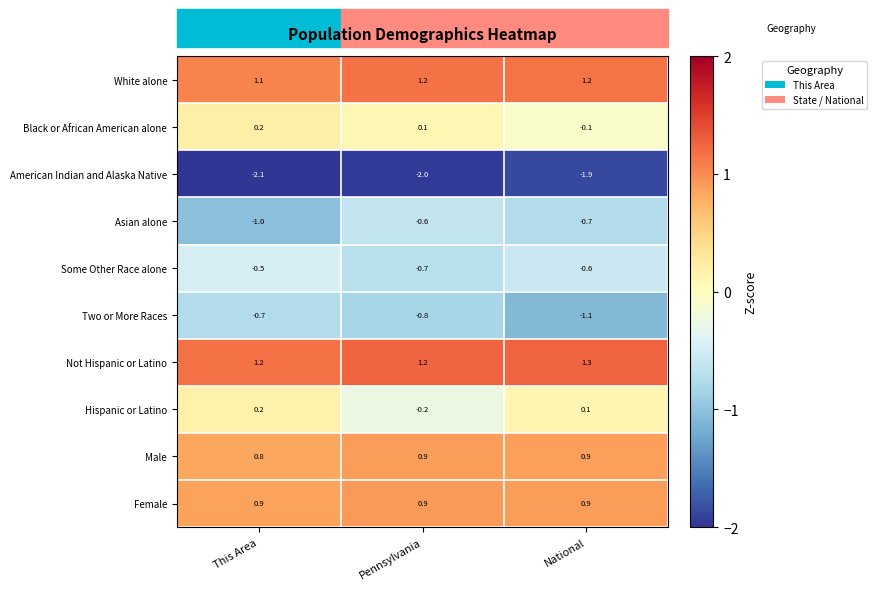

Is it true that Not Hispanic or Latino equals 1.9 at Pennsylvania?

False